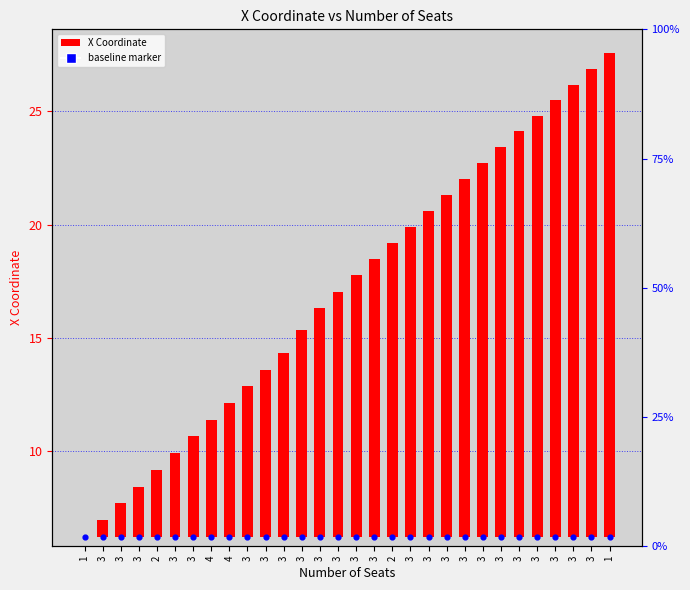

What is the total value across all series at 3?

7.0